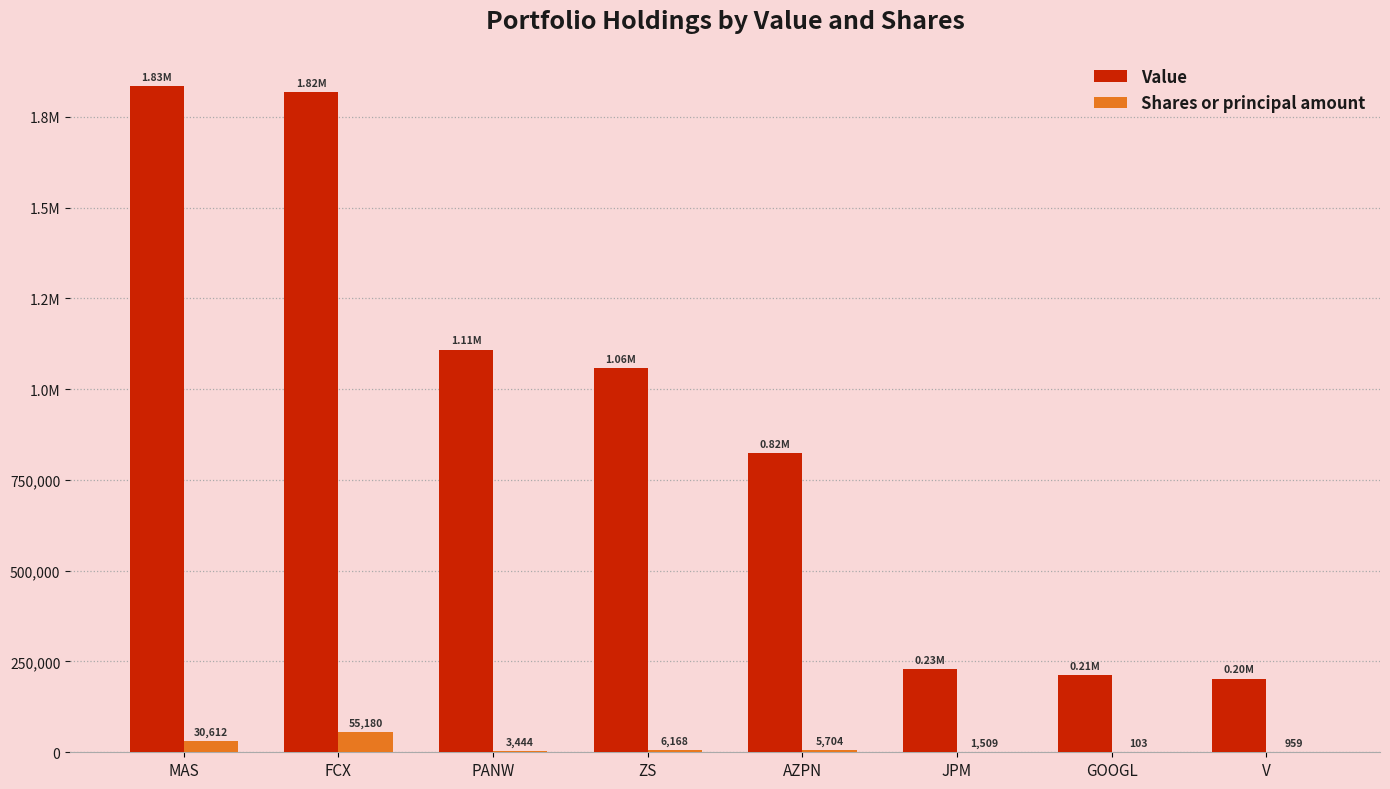

Rank the series by their maximum value, from lowest to highest.

Shares or principal amount, Value